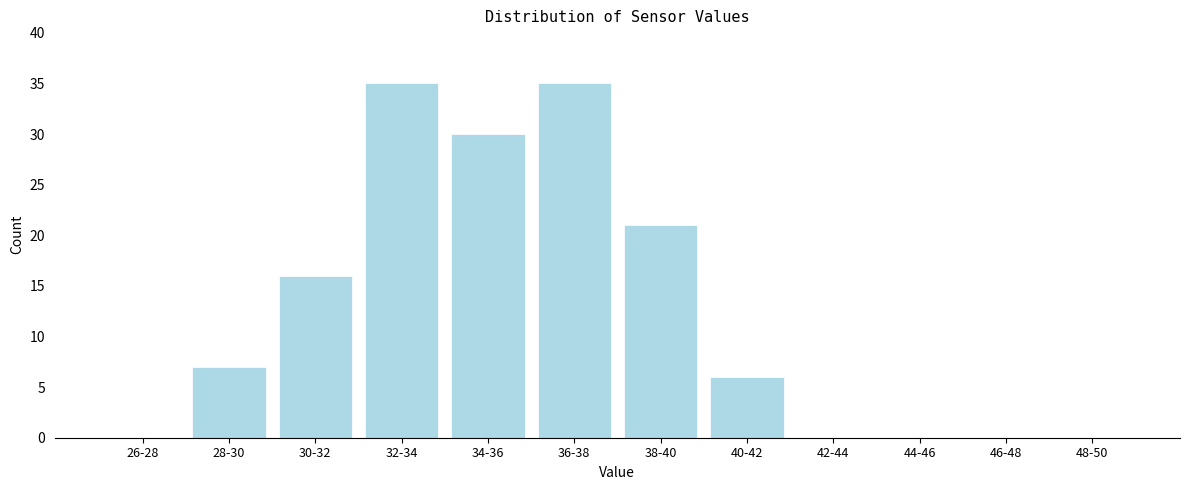

Reading left to right, extract all data points from this chart.

26-28=0	28-30=7	30-32=16	32-34=35	34-36=30	36-38=35	38-40=21	40-42=6	42-44=0	44-46=0	46-48=0	48-50=0